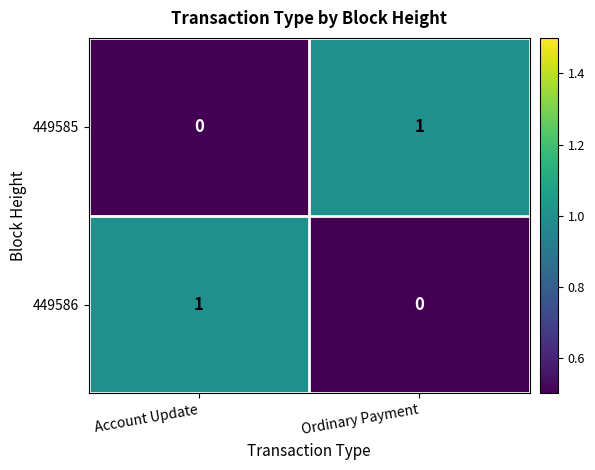

The value of 449586 at Account Update is 1.3. True or false?

False